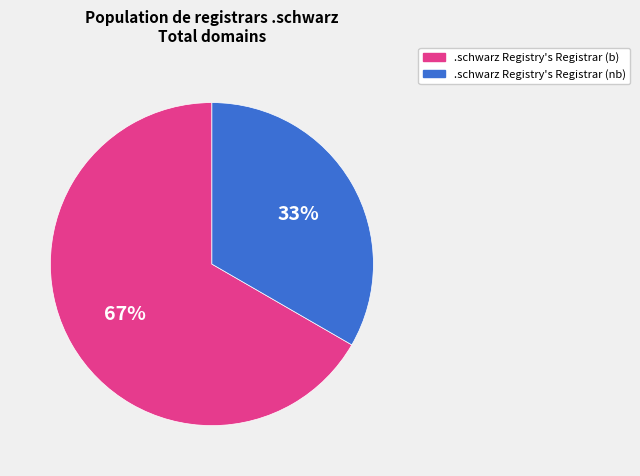

How many slices are in this pie chart?

2